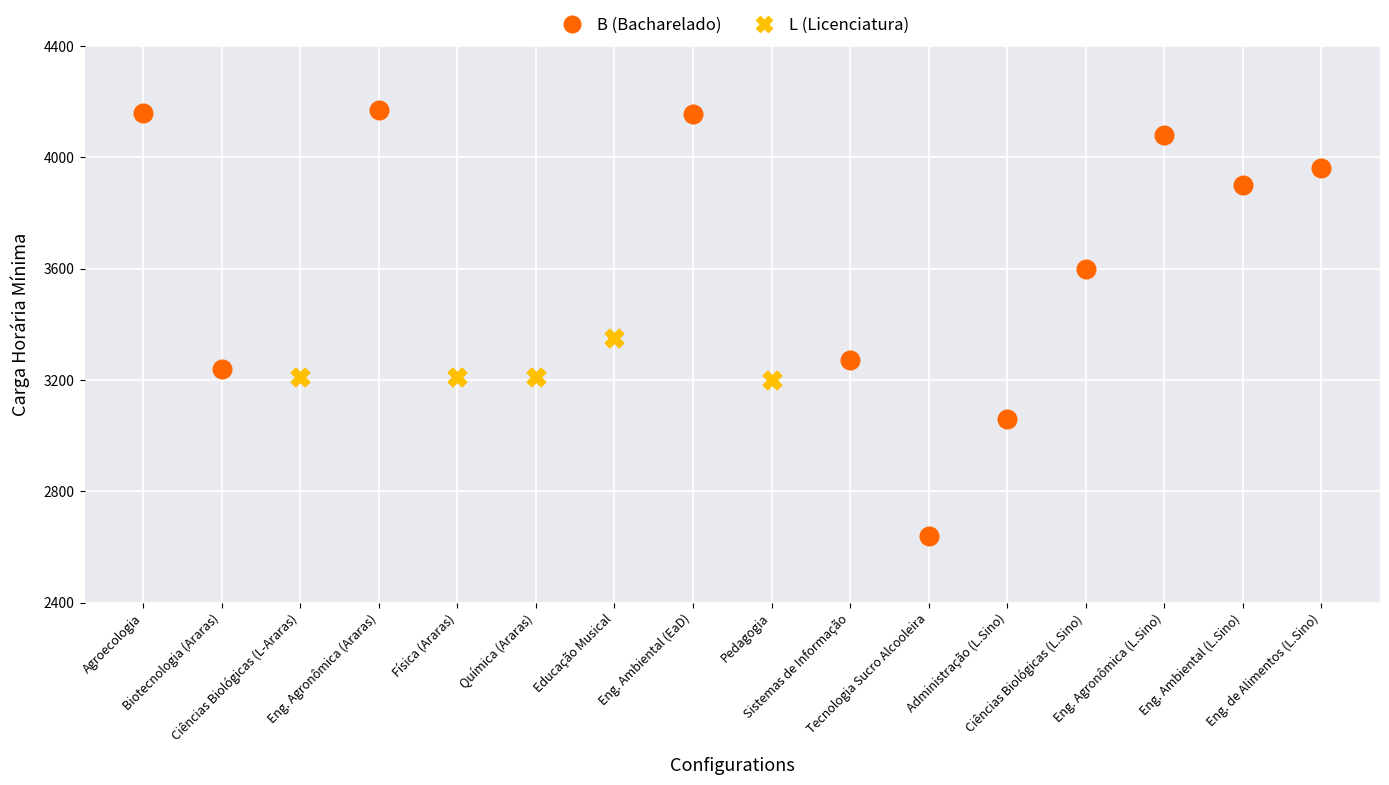

Which series has the widest spread of Y values?

B (Bacharelado)